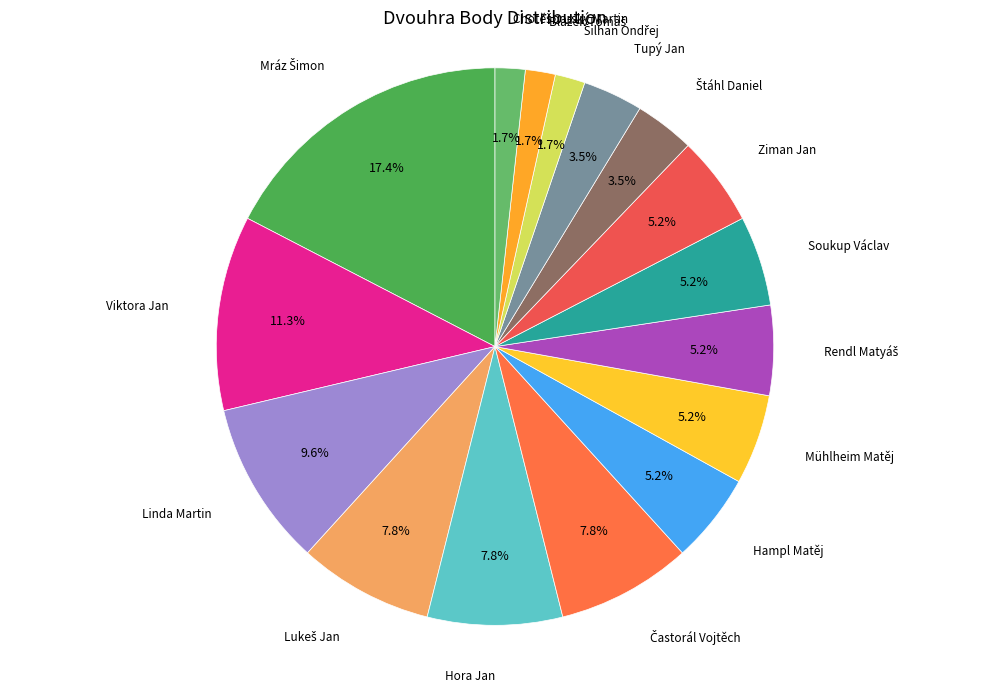

What is the ratio of the value at Tupý Jan to the value at Soukup Václav?

0.7